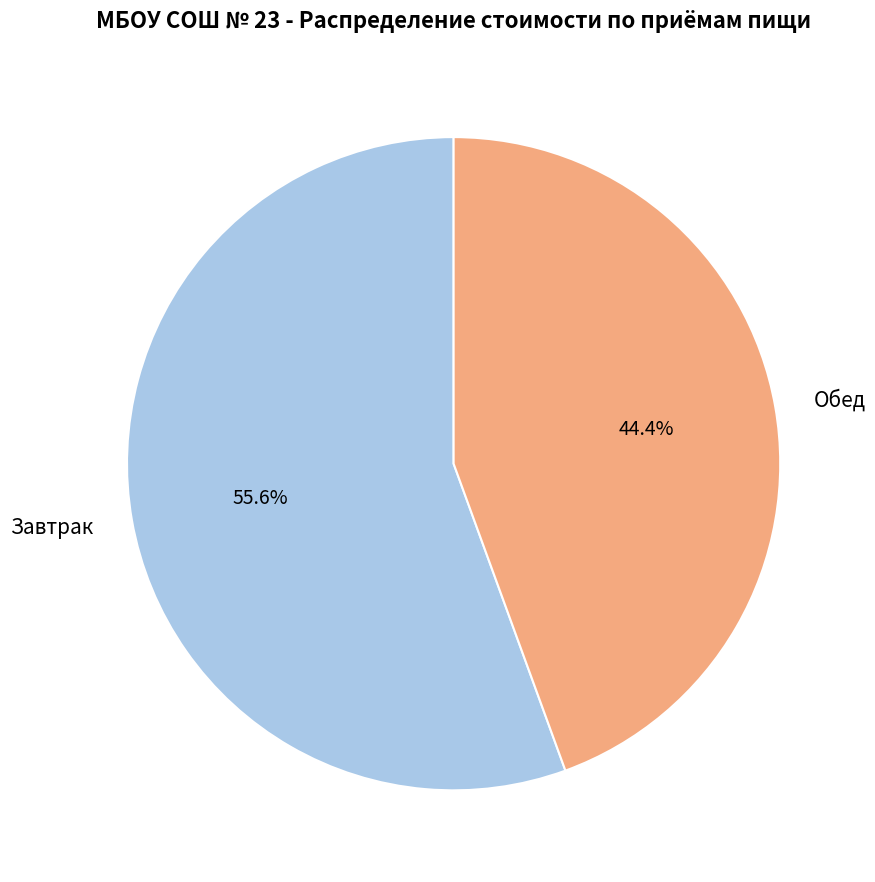

The Обед slice represents 44% of the pie. True or false?

True